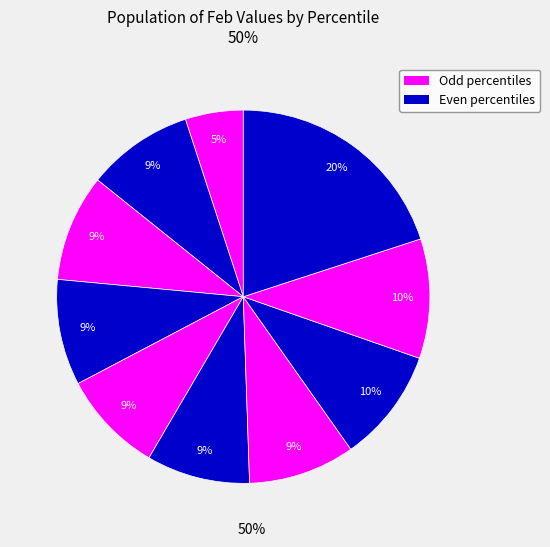

How many segments does this pie chart have?

10